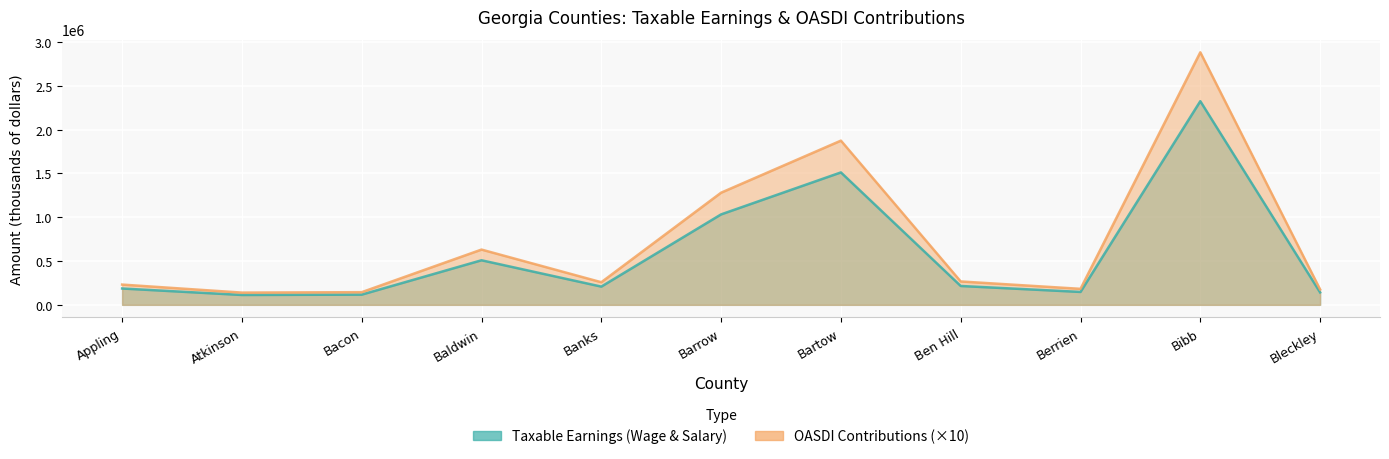

The Taxable Earnings (Wage & Salary) series shows 247581 at Appling. True or false?

False